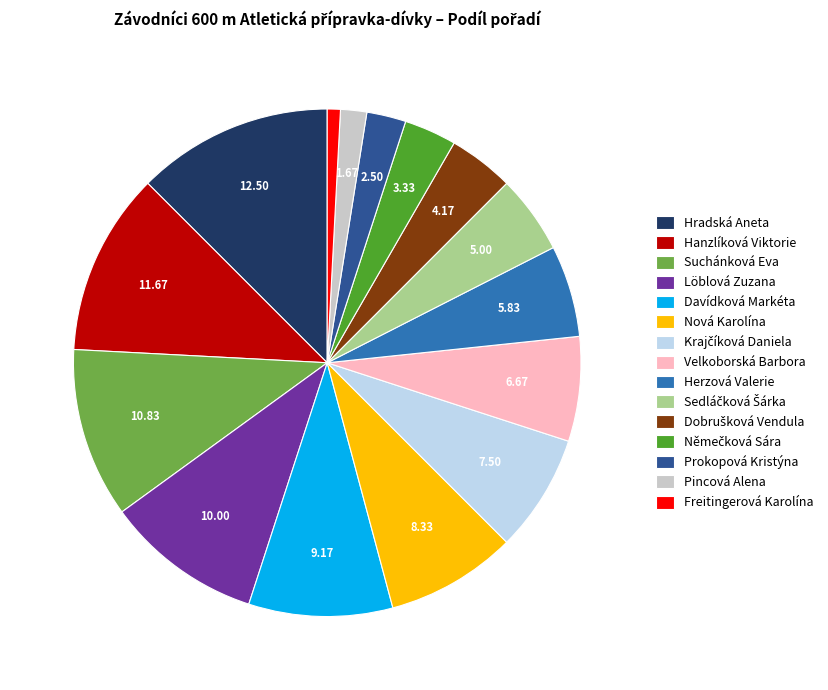

Count the number of slices in the pie.

15